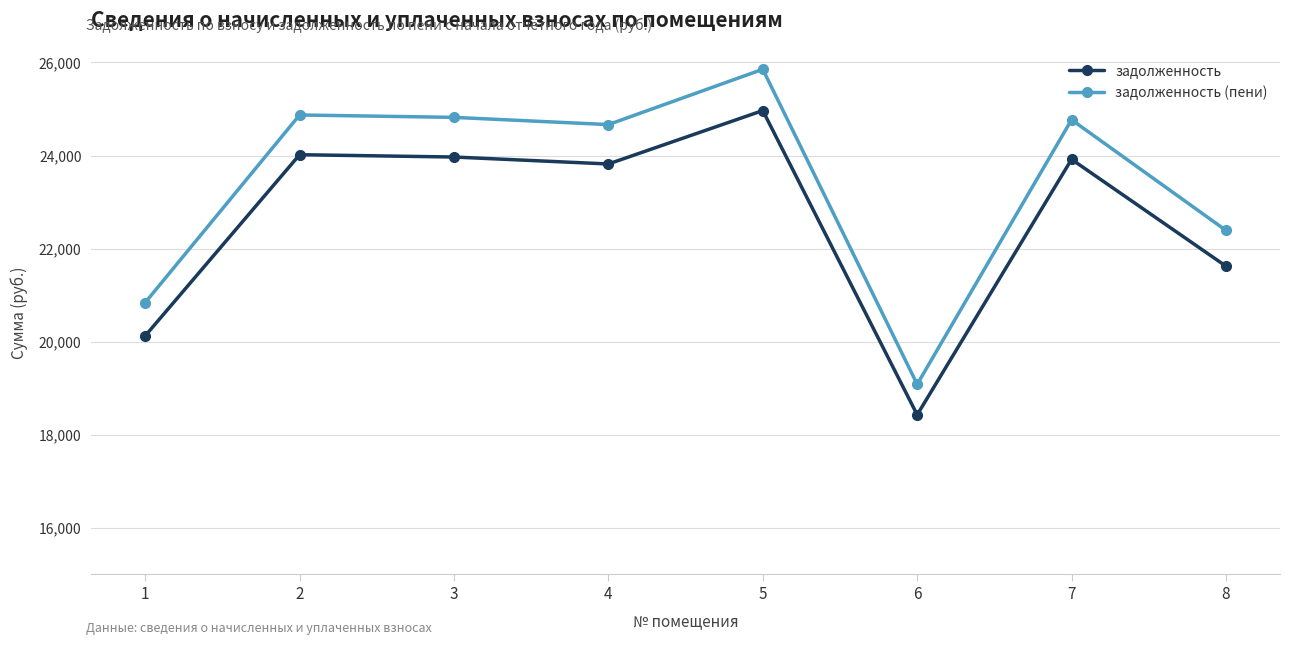

Between 4 and 5, which series saw the biggest shift?

задолженность (пени)